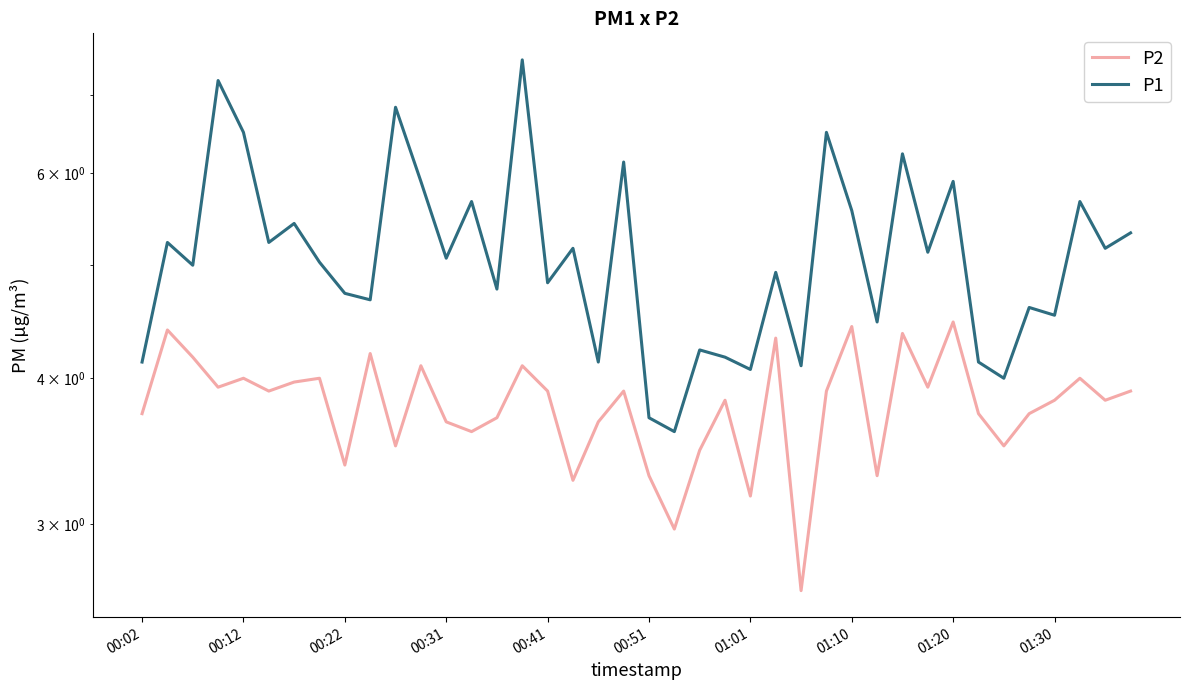

What is the value of the P1 point at the 33rd from the left?

5.9